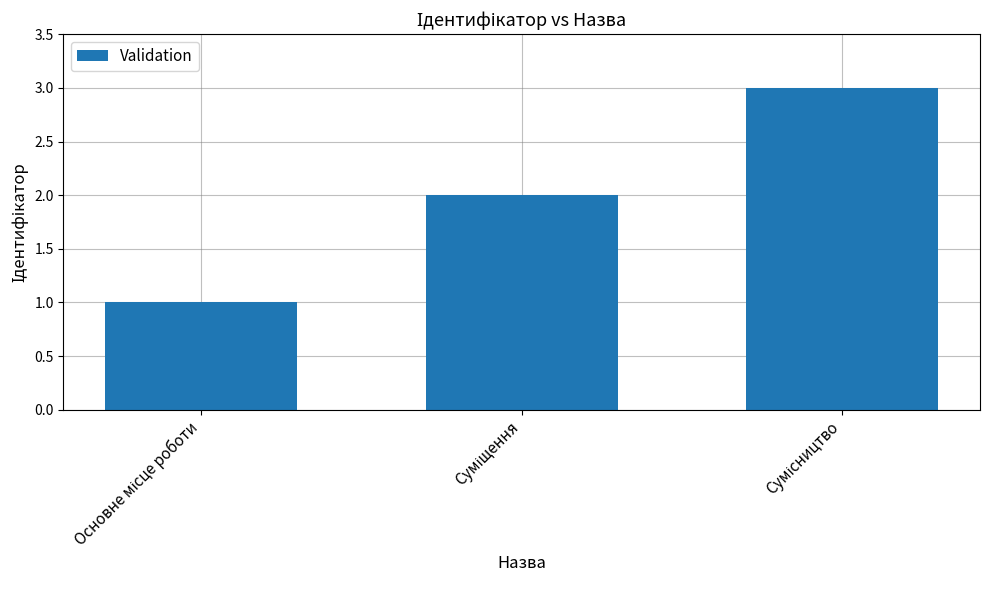

What is the maximum value shown in the chart?

3